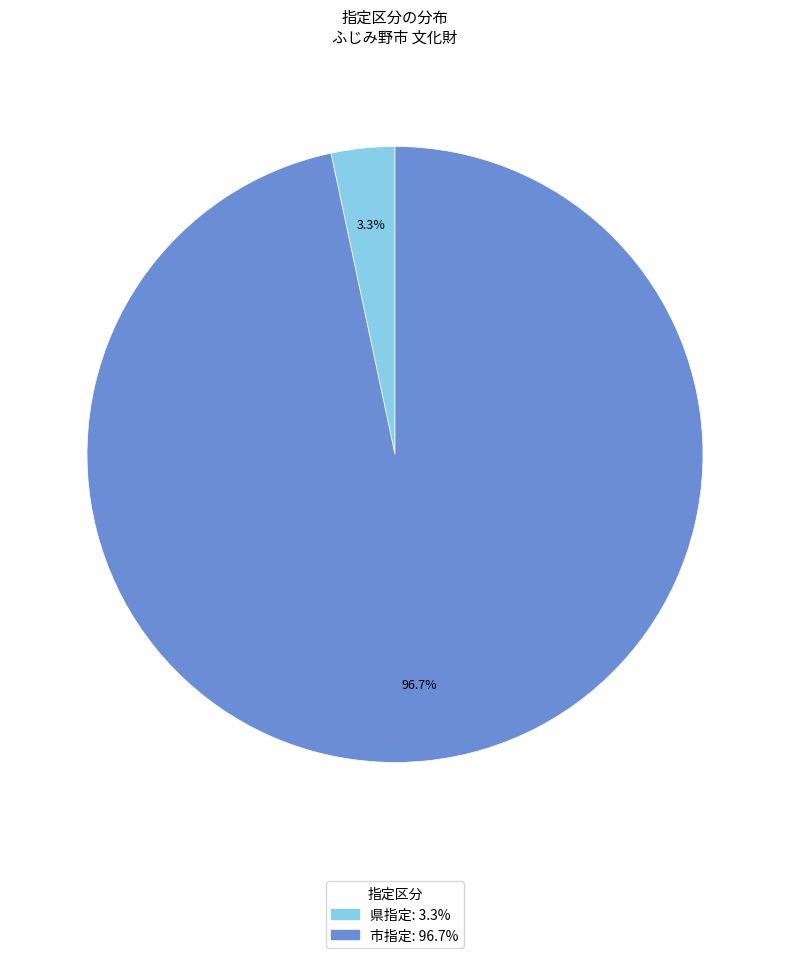

Which slice represents more than half of the pie?

市指定